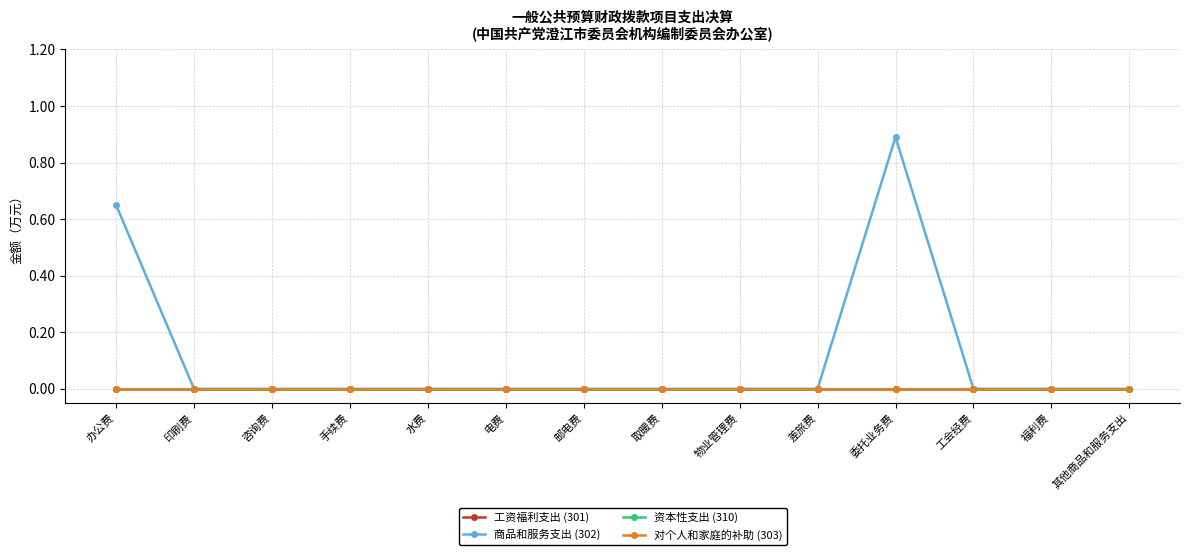

True or false: 商品和服务支出 (302) and 工资福利支出 (301) cross at least once.

False